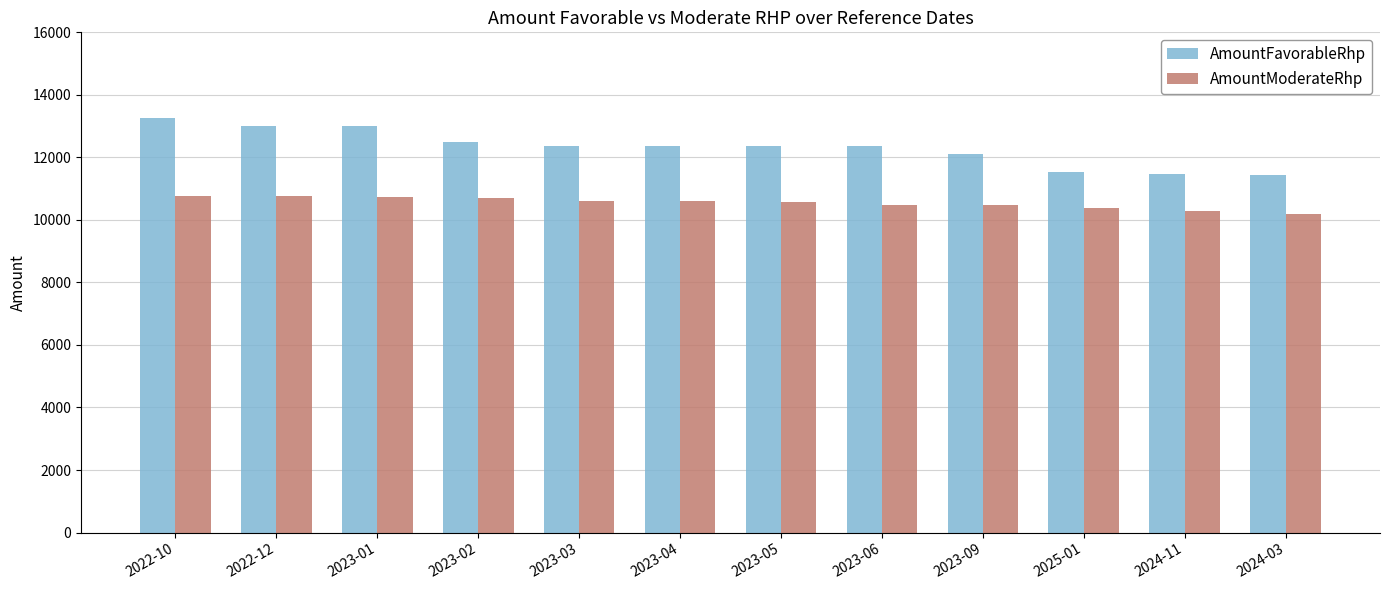

What is the maximum value shown in the chart?

13260